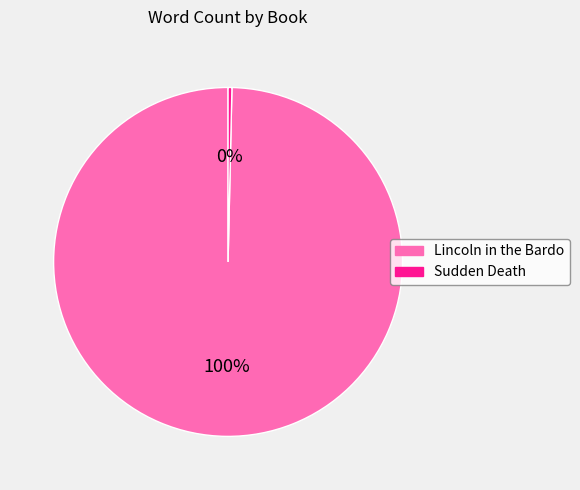

Count the number of slices in the pie.

2